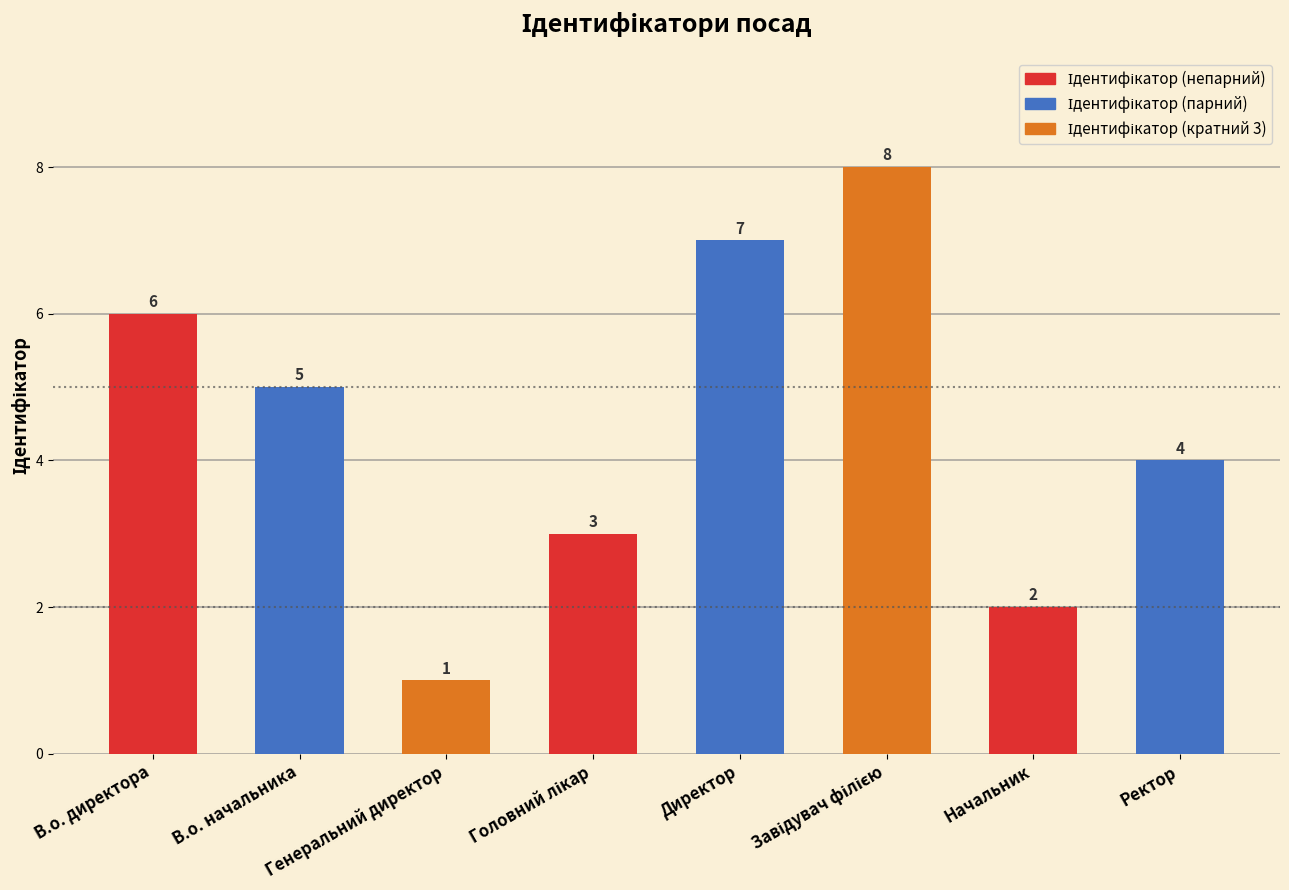

What is the greatest value displayed?

8